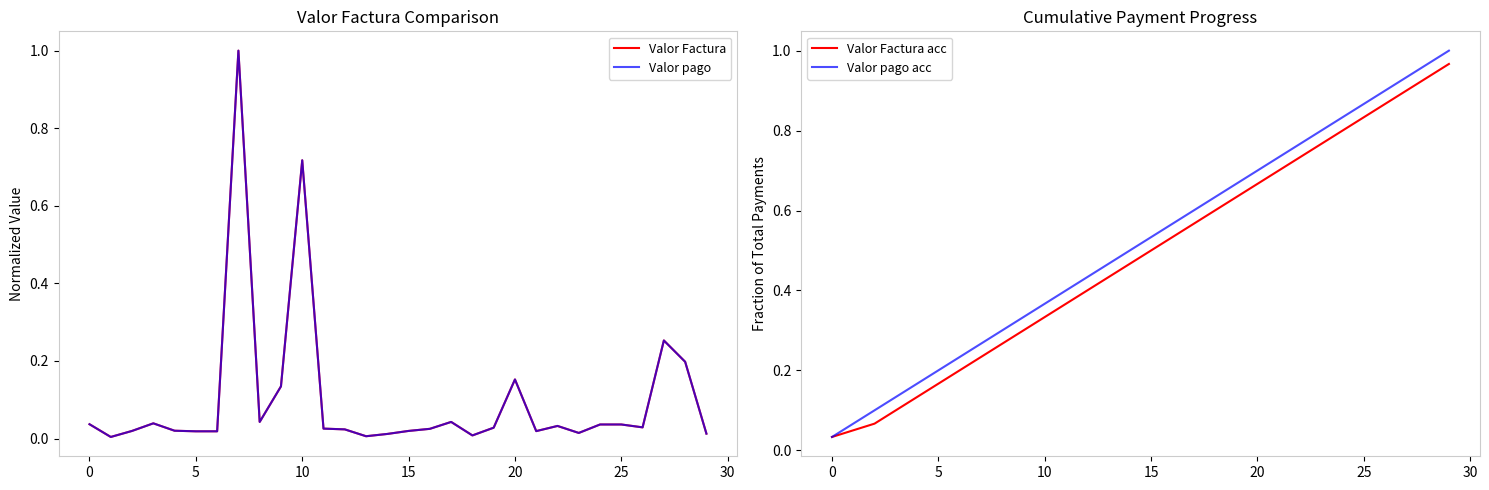

At how many categories does at least one series exceed 0?

30